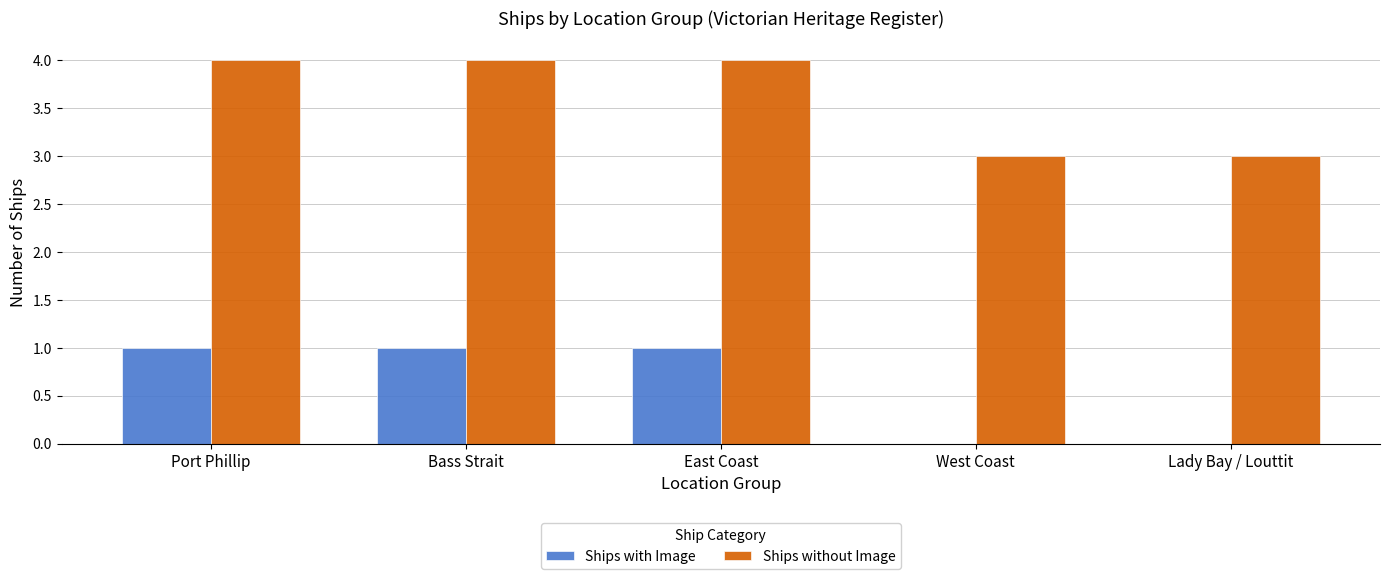

What is the maximum value shown in the chart?

4